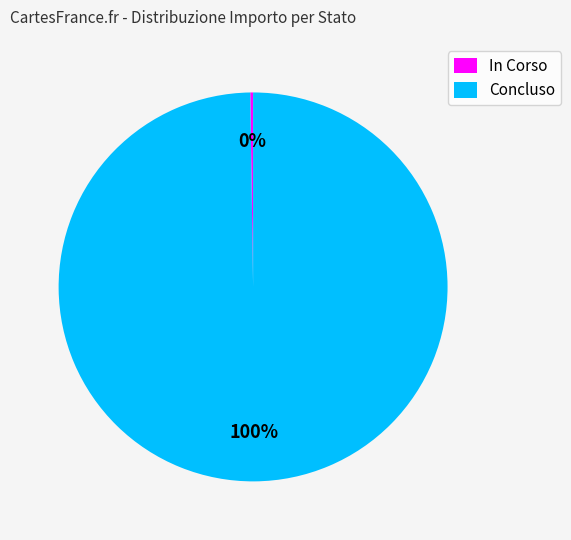

What is the largest slice in the pie chart?

Concluso